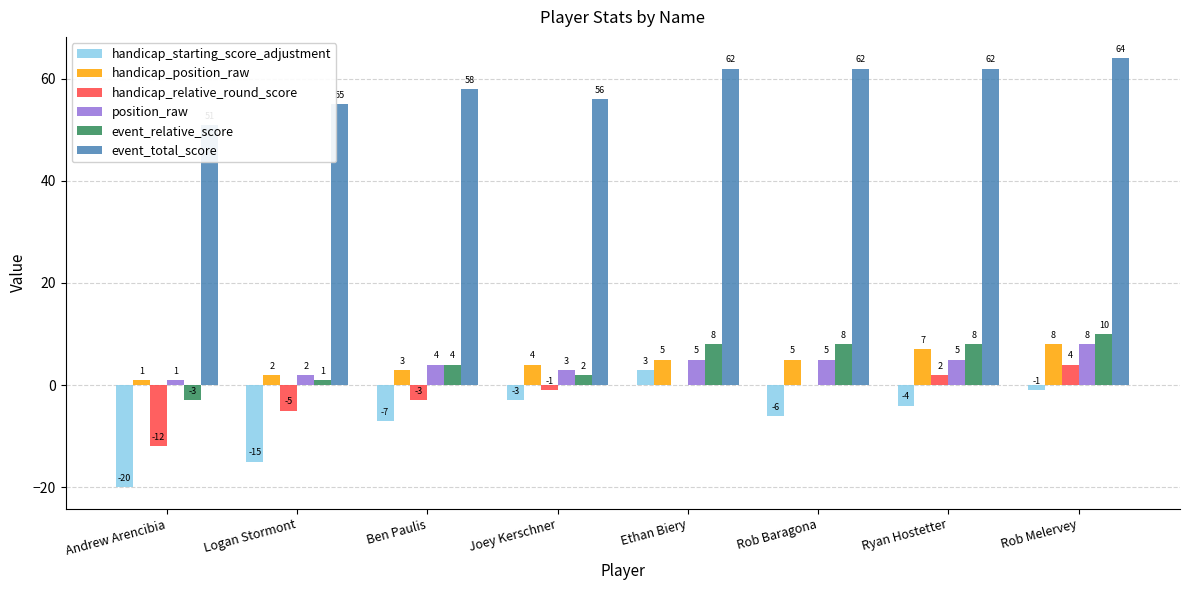

Reading left to right, what are all the values shown in this chart?

handicap_starting_score_adjustment: Andrew Arencibia=-20	Logan Stormont=-15	Ben Paulis=-7	Joey Kerschner=-3	Ethan Biery=3	Rob Baragona=-6	Ryan Hostetter=-4	Rob Melervey=-1
handicap_position_raw: Andrew Arencibia=1	Logan Stormont=2	Ben Paulis=3	Joey Kerschner=4	Ethan Biery=5	Rob Baragona=5	Ryan Hostetter=7	Rob Melervey=8
handicap_relative_round_score: Andrew Arencibia=-12	Logan Stormont=-5	Ben Paulis=-3	Joey Kerschner=-1	Ethan Biery=0	Rob Baragona=0	Ryan Hostetter=2	Rob Melervey=4
position_raw: Andrew Arencibia=1	Logan Stormont=2	Ben Paulis=4	Joey Kerschner=3	Ethan Biery=5	Rob Baragona=5	Ryan Hostetter=5	Rob Melervey=8
event_relative_score: Andrew Arencibia=-3	Logan Stormont=1	Ben Paulis=4	Joey Kerschner=2	Ethan Biery=8	Rob Baragona=8	Ryan Hostetter=8	Rob Melervey=10
event_total_score: Andrew Arencibia=51	Logan Stormont=55	Ben Paulis=58	Joey Kerschner=56	Ethan Biery=62	Rob Baragona=62	Ryan Hostetter=62	Rob Melervey=64